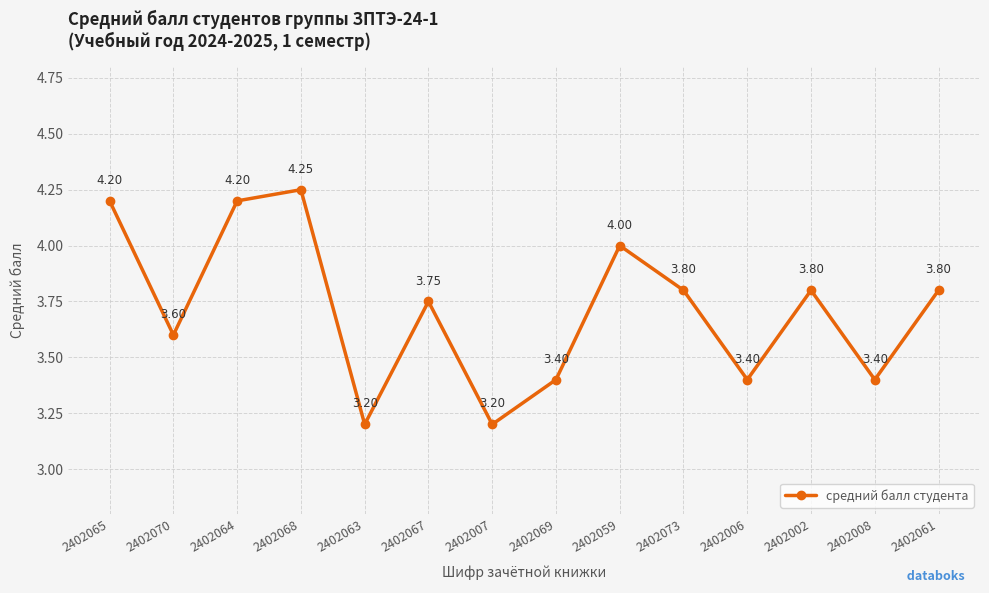

At which category does the data reach its first local peak?

2402068